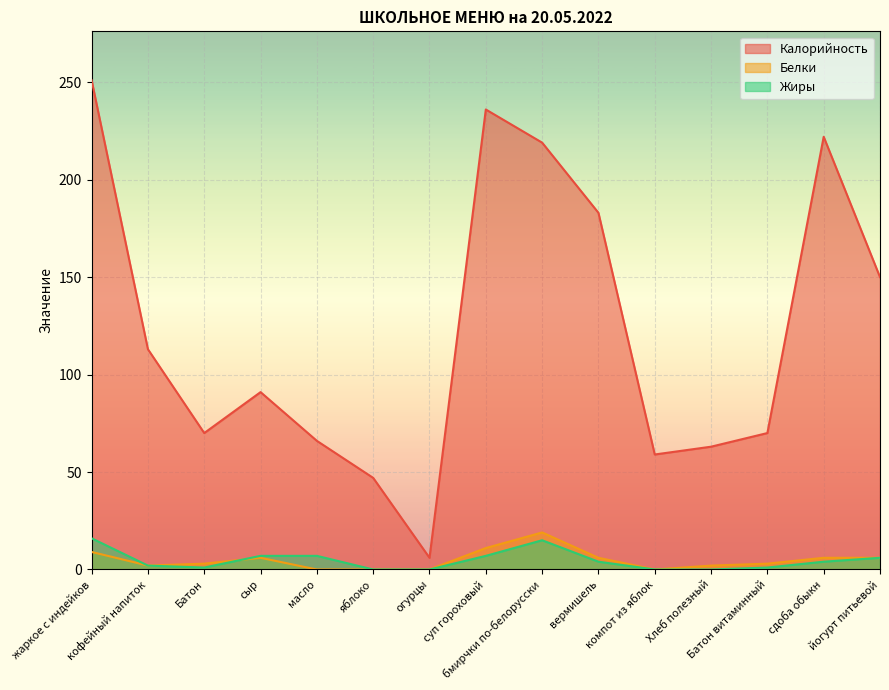

True or false: Жиры has a value of 7 at сыр.

True